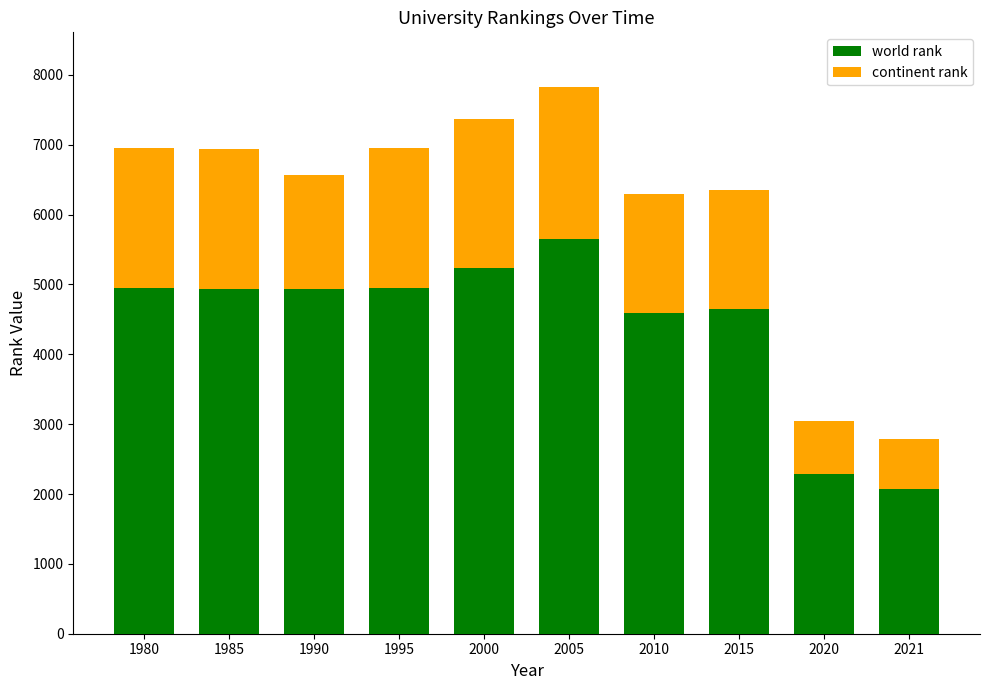

At which label is world rank closest to 3858?

2010